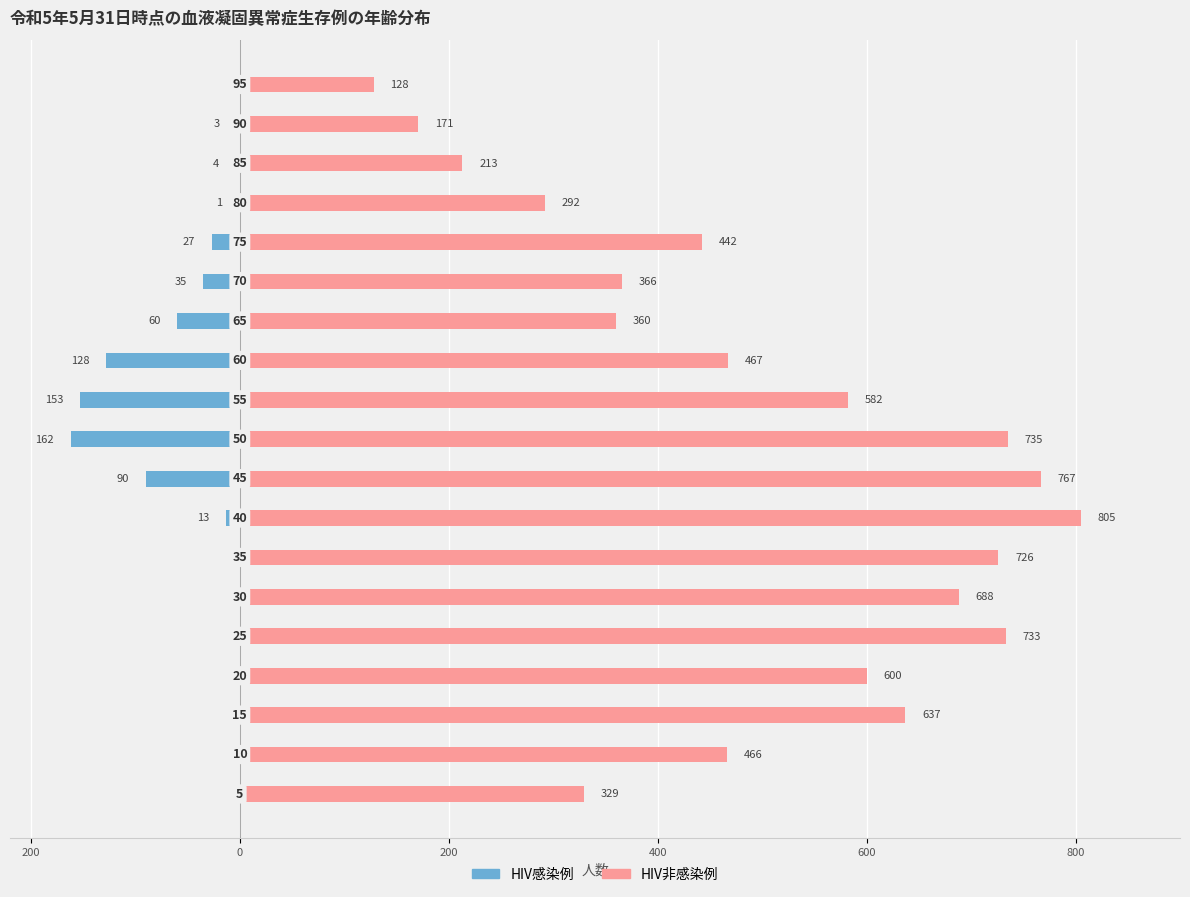

List the series in order of their peak value, lowest first.

HIV感染例, HIV非感染例